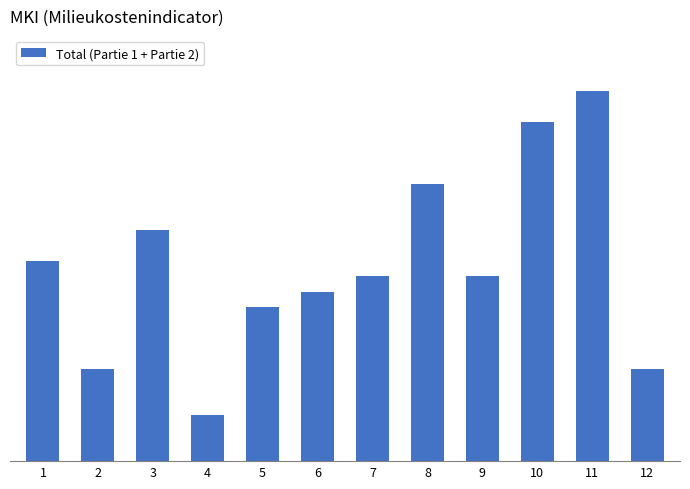

Which category has the lowest value across all series?

4